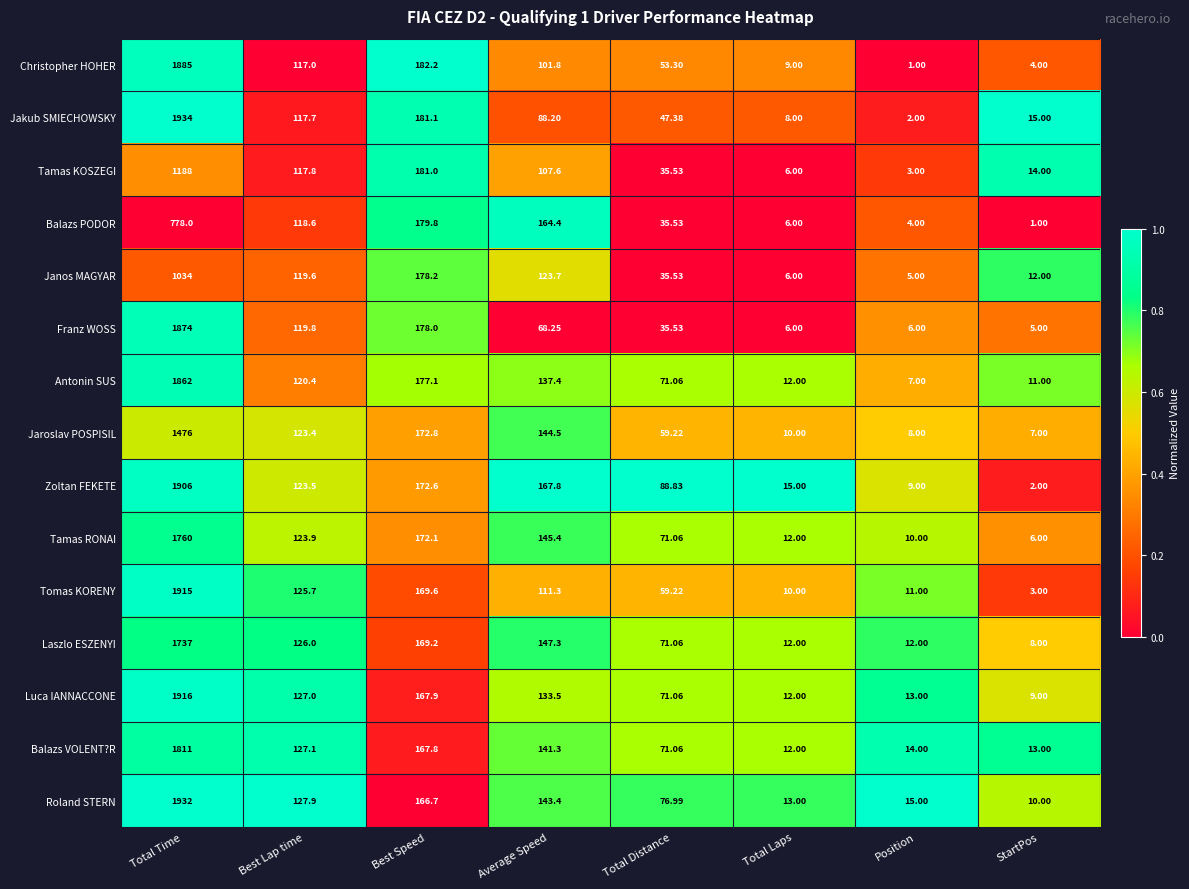

At which category is the sum across all series the highest?

Total Time